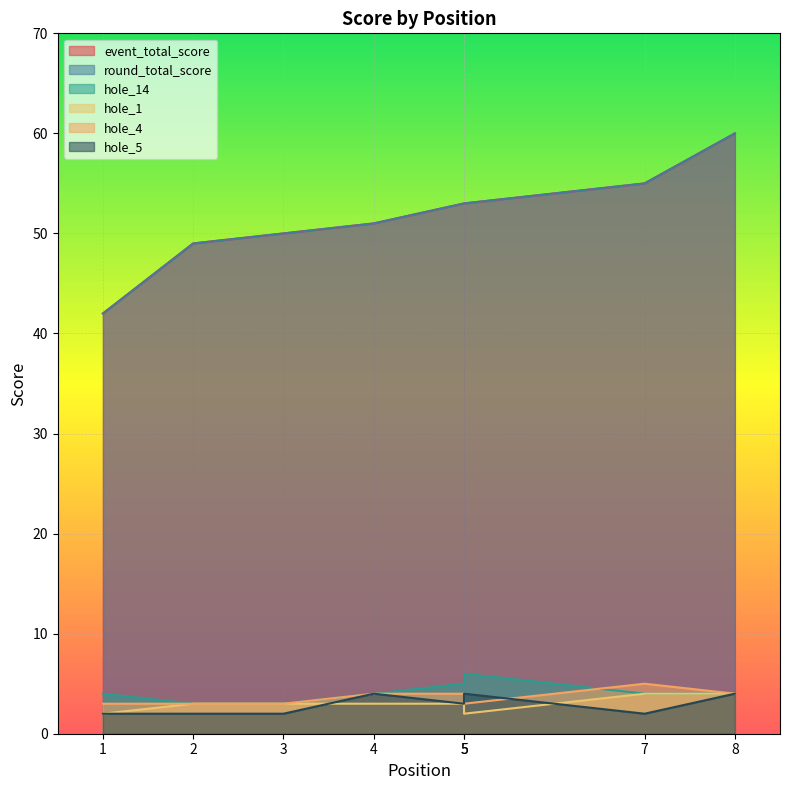

Which series has the largest total across all categories?

event_total_score